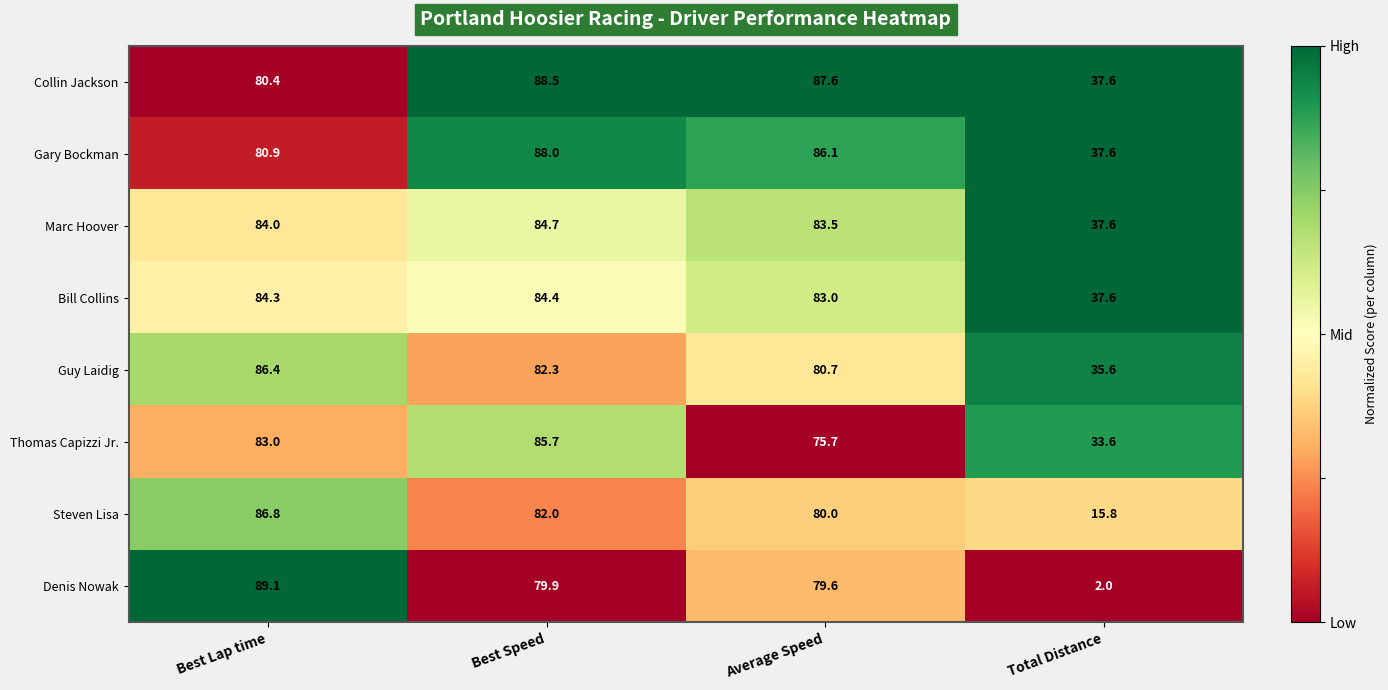

What is the difference between the second highest and second lowest values in the Collin Jackson series?

7.2